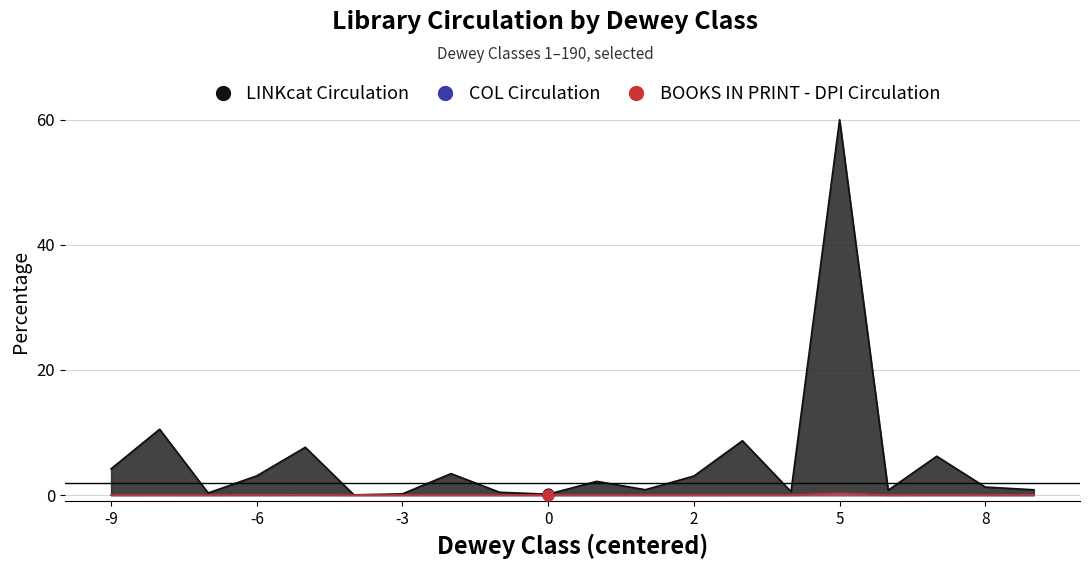

Which series has the largest total across all categories?

LINKcat Circulation